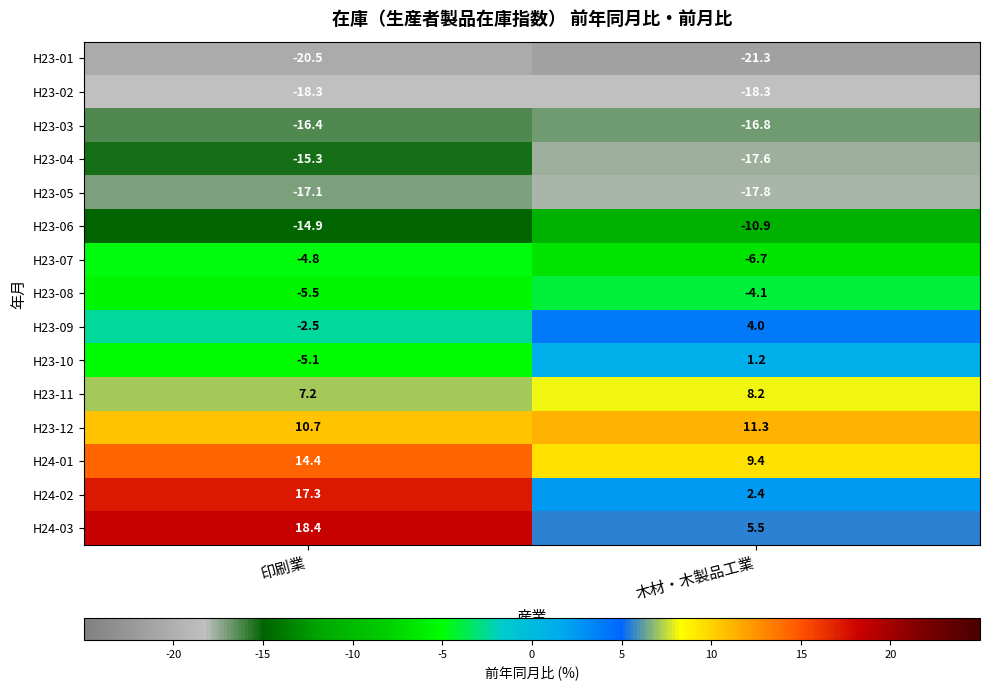

The value of H23-10 at 木材・木製品工業 is 0.4. True or false?

False